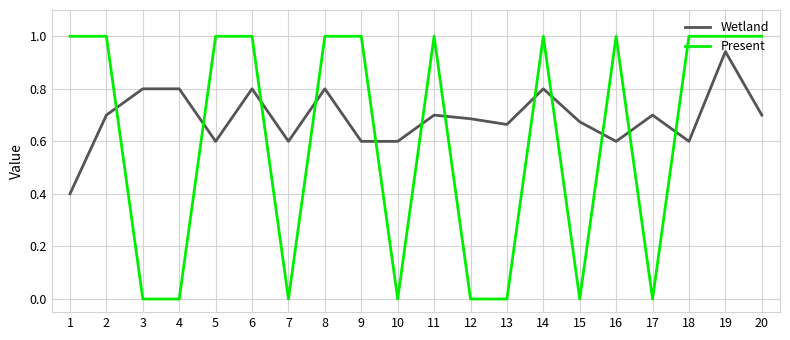

Which category has the highest value in the Wetland series?

19